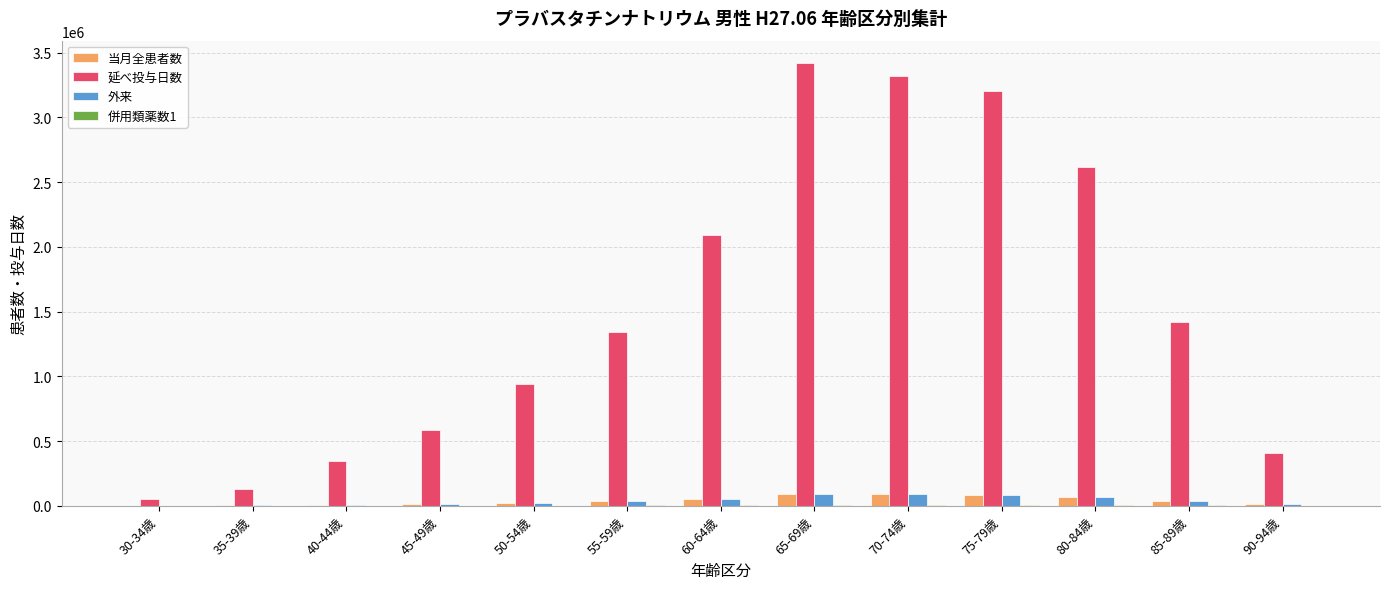

What is the sum of all 当月全患者数 values?

529155